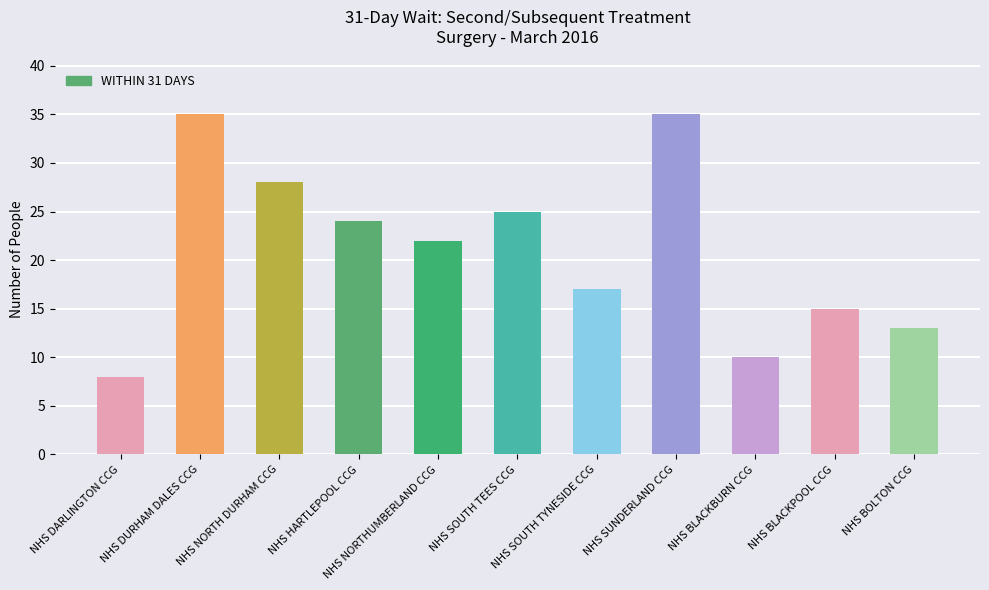

How many groups of bars are there?

11